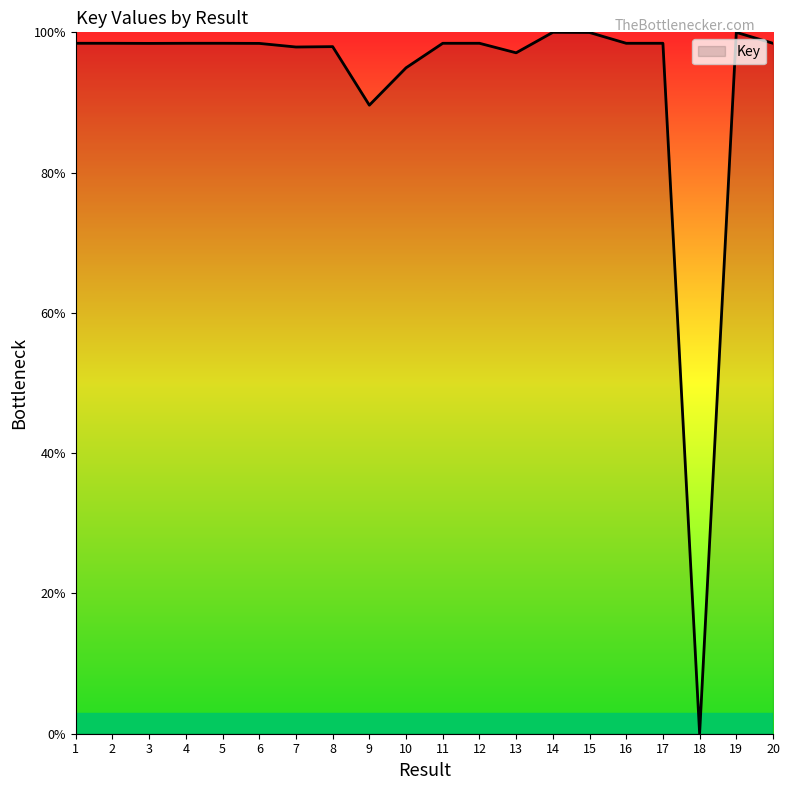

The chart shows a value of 98.4 at 1. True or false?

True